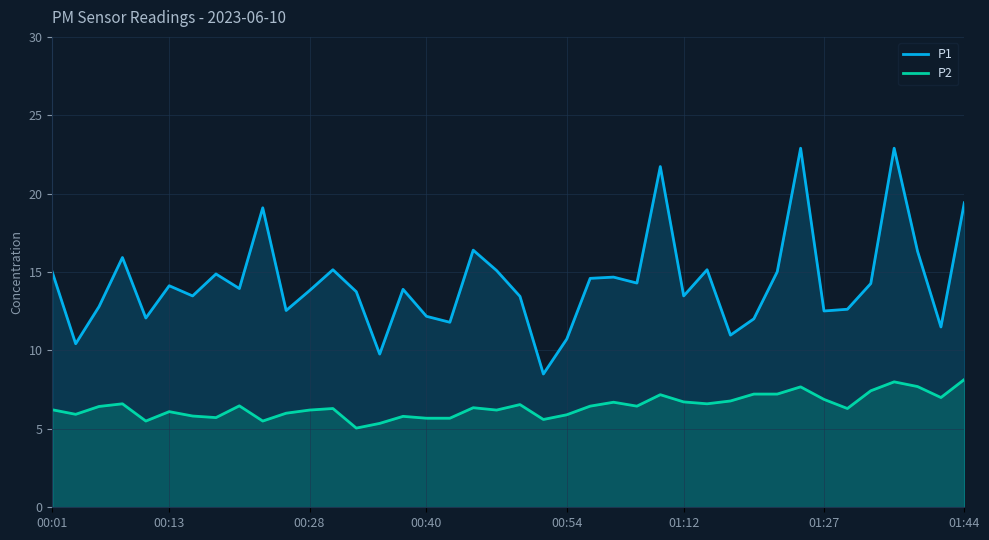

What is the difference between the maximum and second lowest values in the P1 series?

13.1